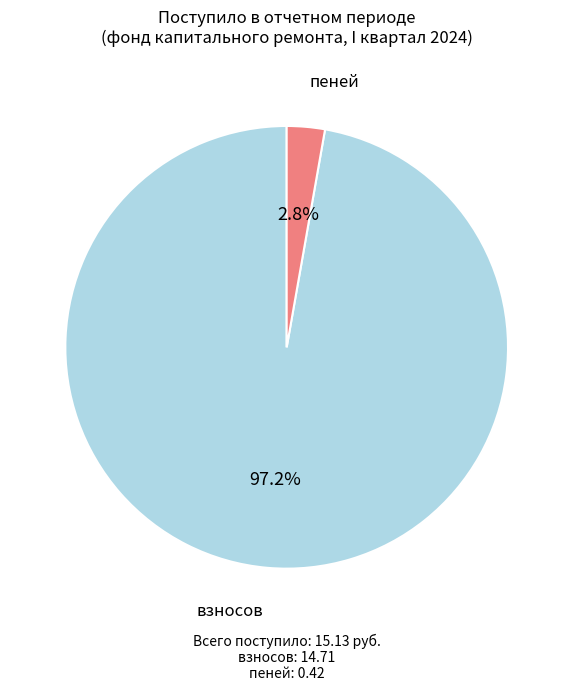

Is there any slice that represents more than half of the pie?

Yes